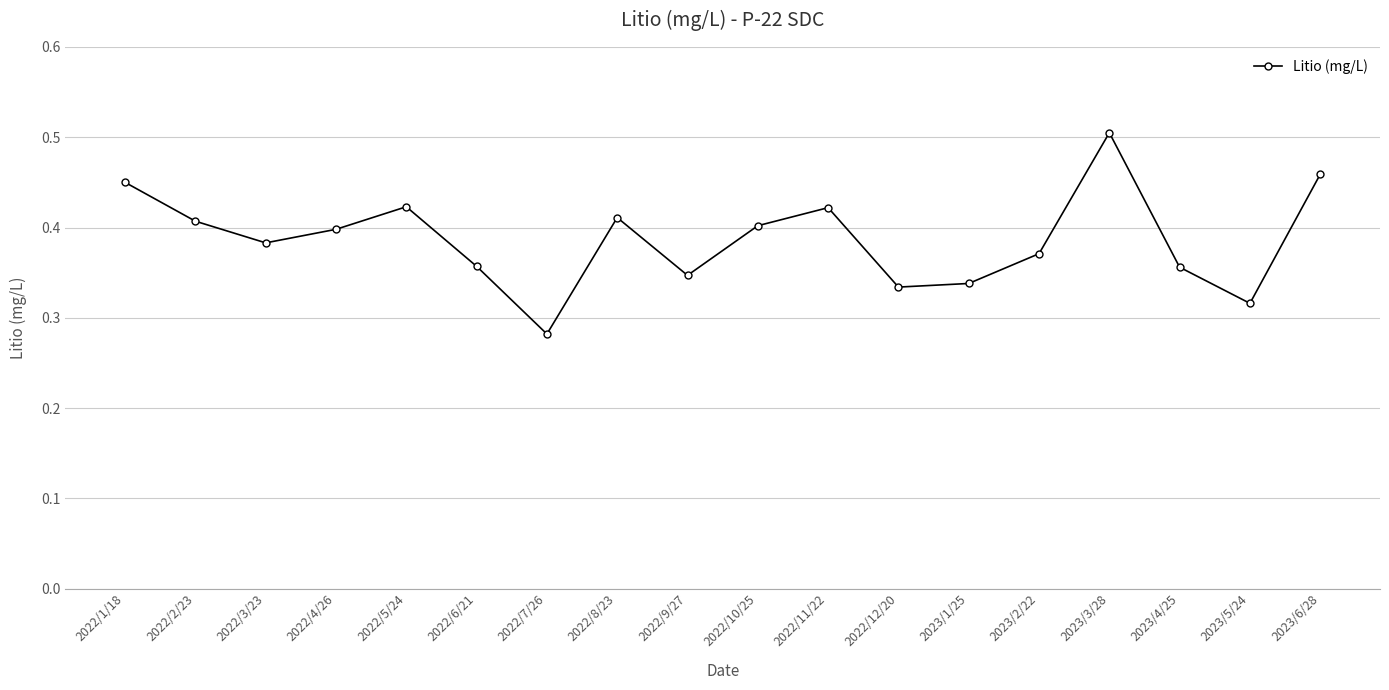

True or false: the data shows 0.2 at 2022/6/21.

False